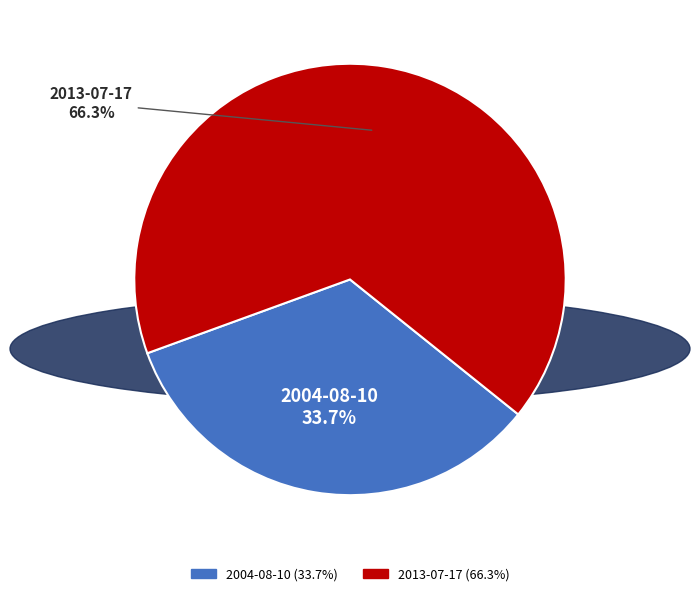

To the nearest percent, what is the combined percentage of 2004-08-10 and 2013-07-17?

100%